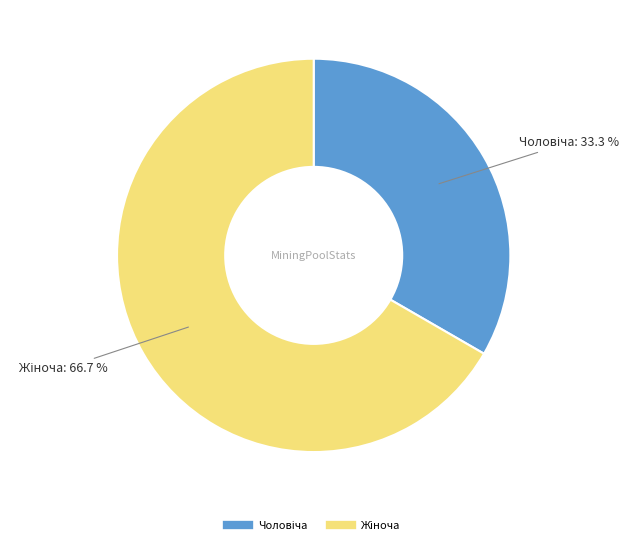

To the nearest percent, what is the average slice percentage?

50%